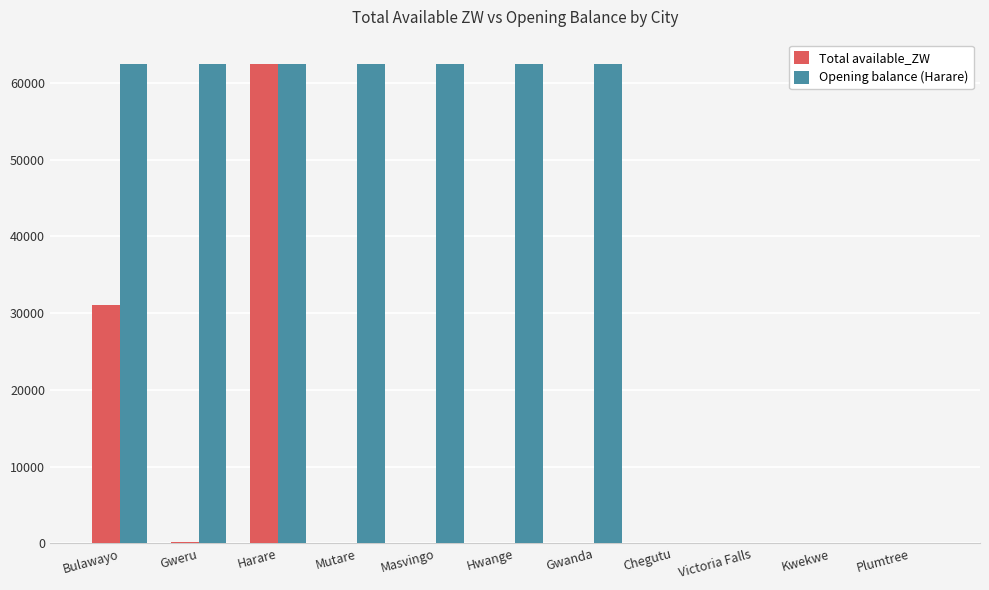

The value of Opening balance (Harare) at Kwekwe is 42425.7. True or false?

False